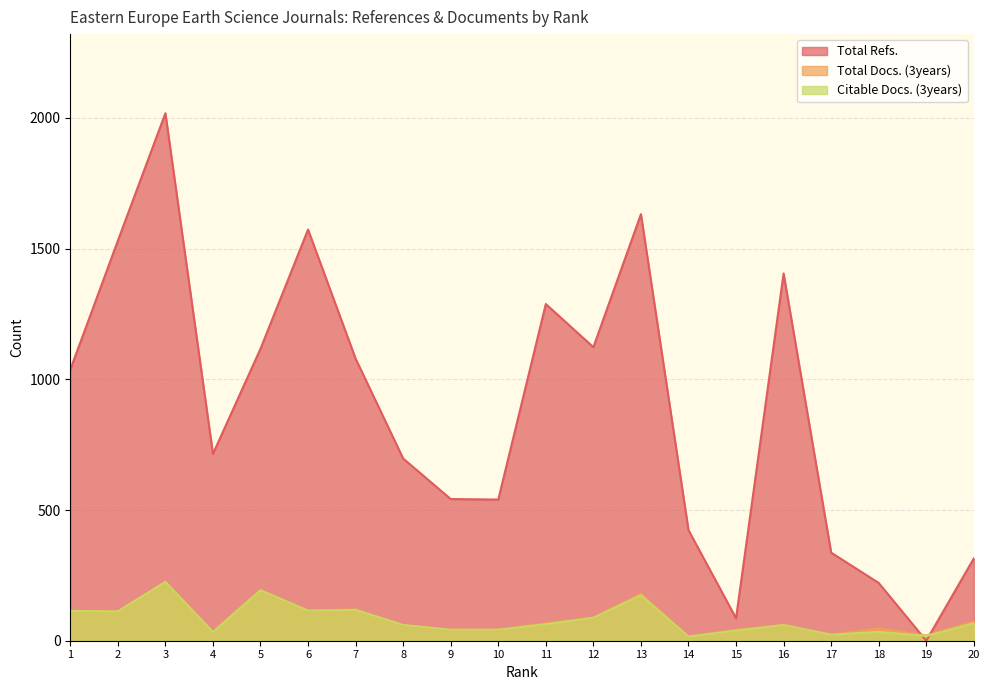

Reading right to left, transcribe all the data shown in this chart.

Total Refs.: 315	0	221	337	1405	86	423	1632	1123	1288	540	542	697	1079	1573	1117	715	2018	1530	1037
Total Docs. (3years): 73	20	47	23	60	42	16	180	88	67	42	42	60	120	115	194	35	226	113	114
Citable Docs. (3years): 67	18	34	23	60	39	16	174	88	63	42	42	60	118	115	193	33	225	112	114